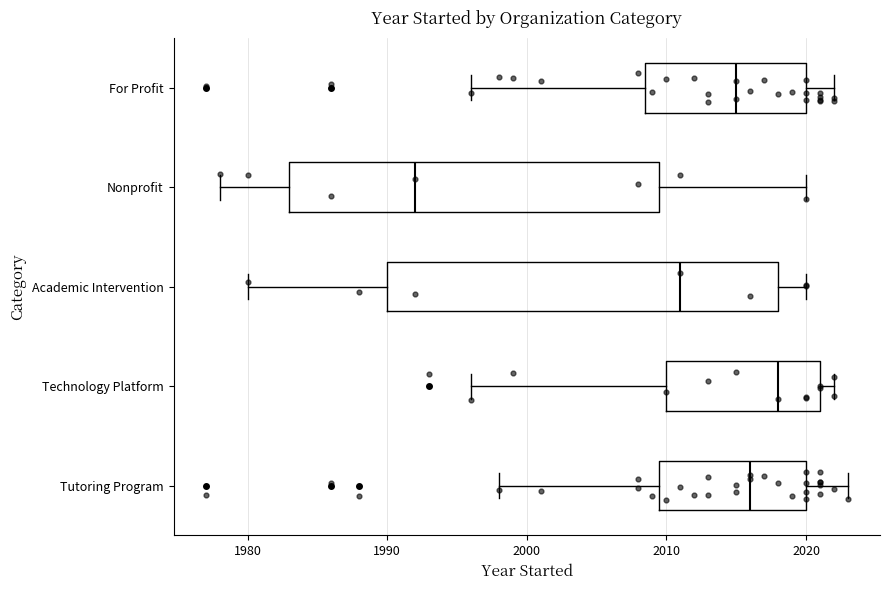

Where is the right edge of the box for Technology Platform on the x-axis? The values are not printed on the chart, so give them approximately, as read against the axis.

2021